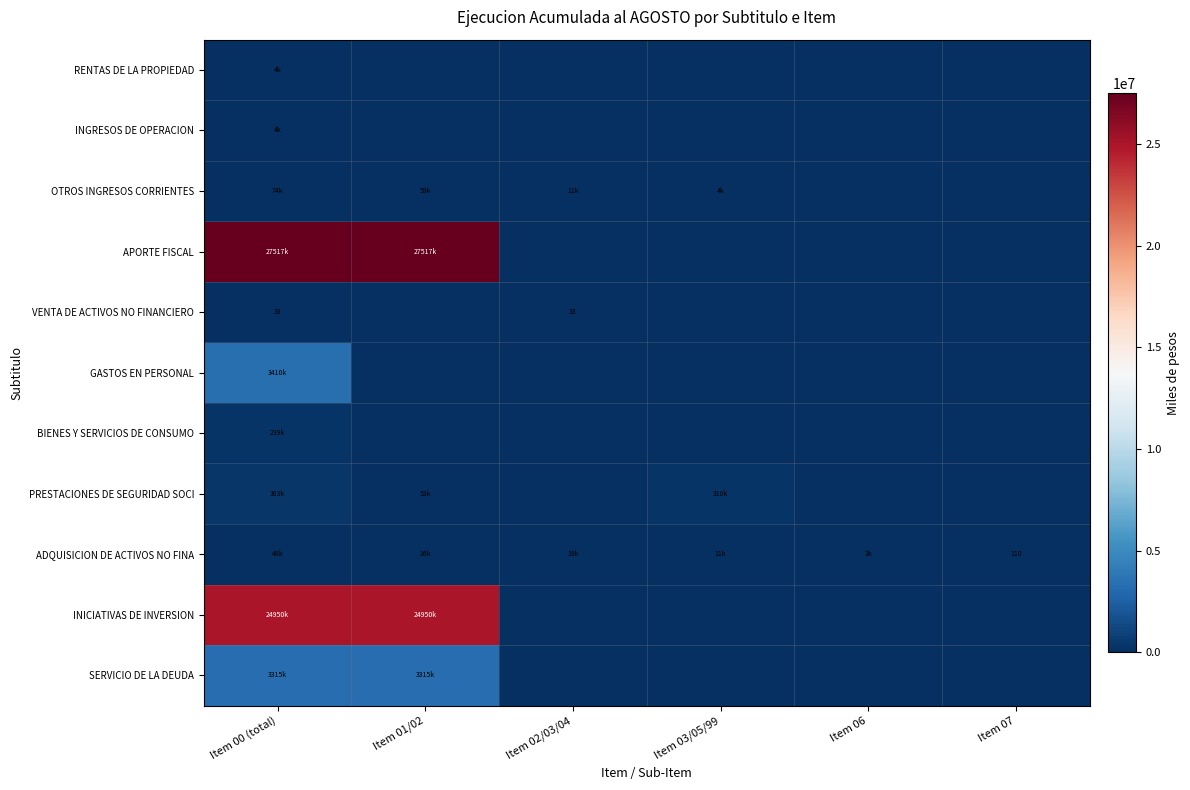

What is the maximum value shown in the chart?

27516538